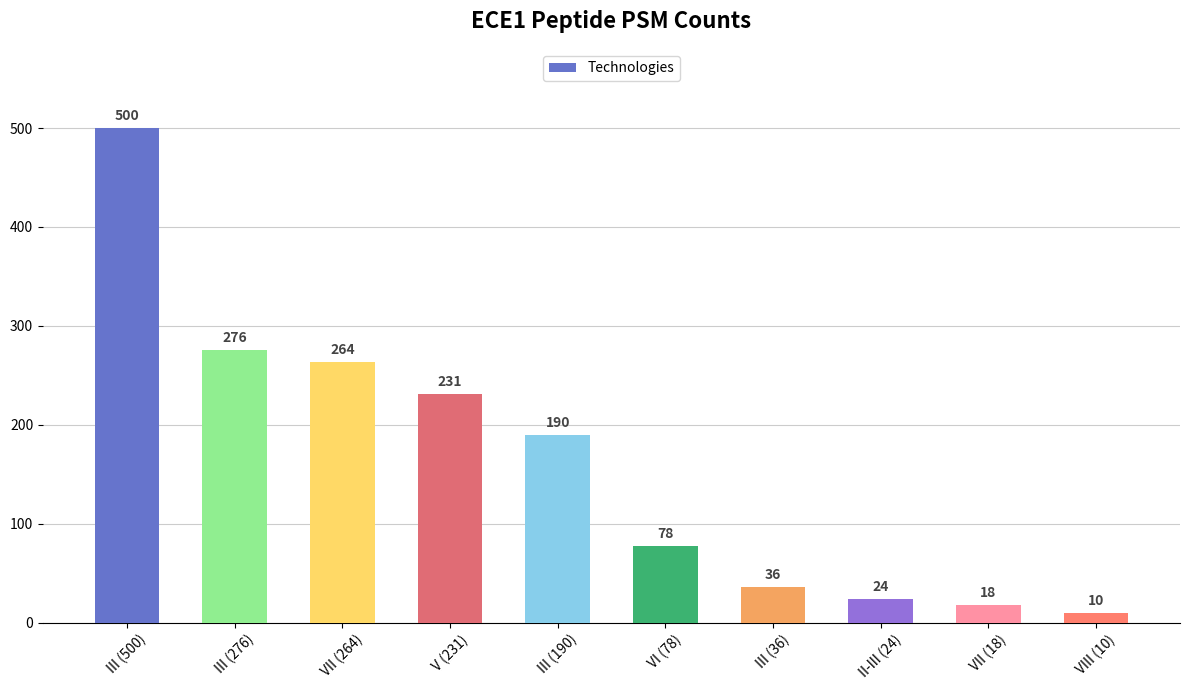

What is the label of the 7th bar from the right?

V (231)